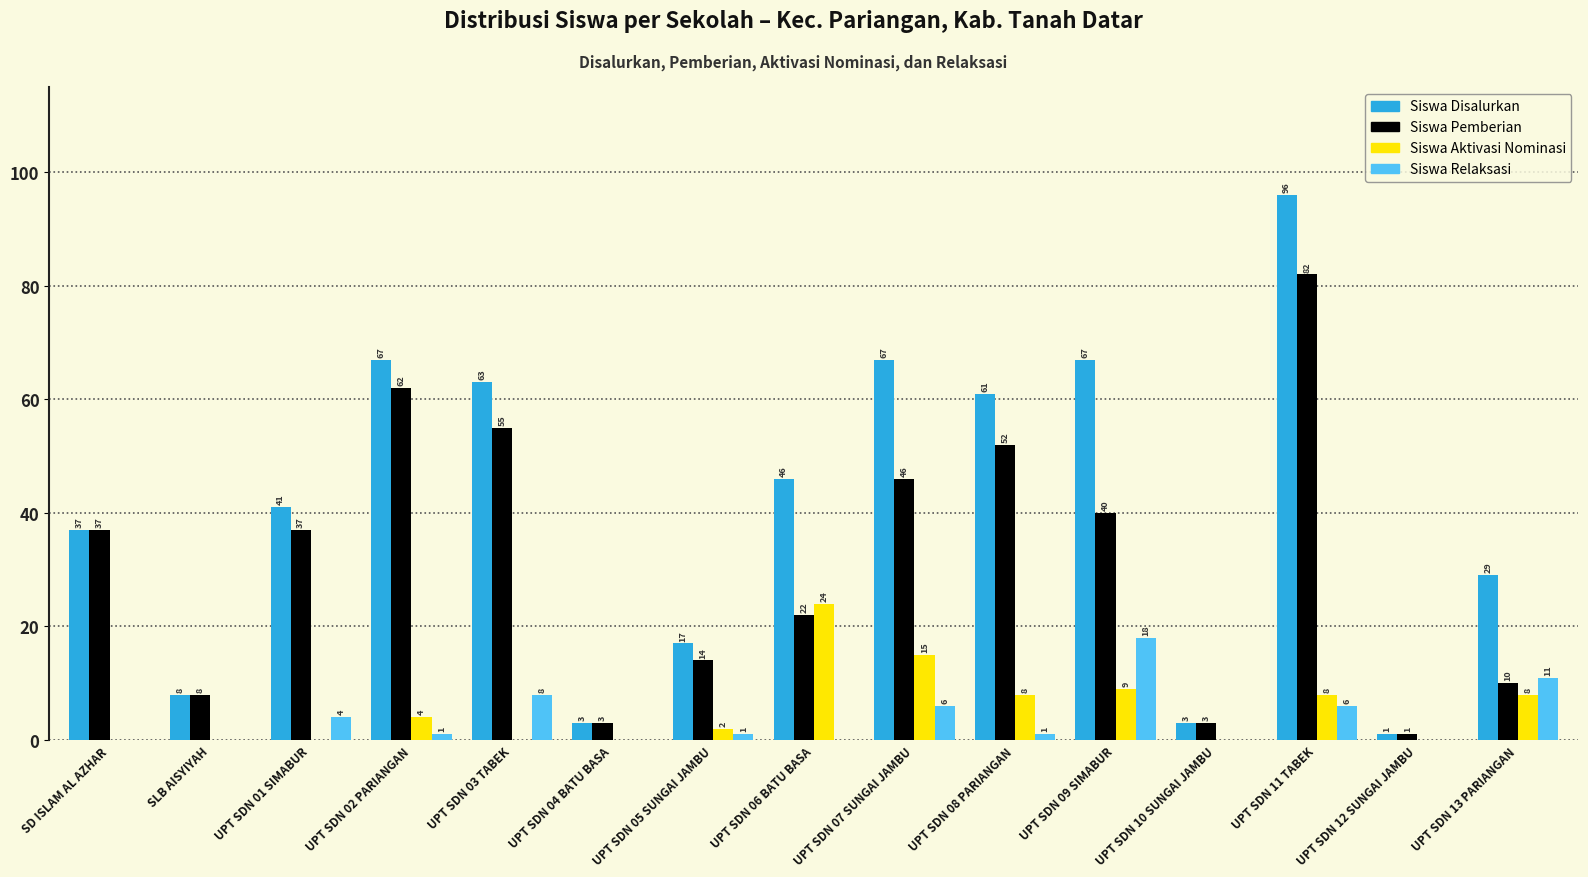

Count the number of categories in the chart.

15